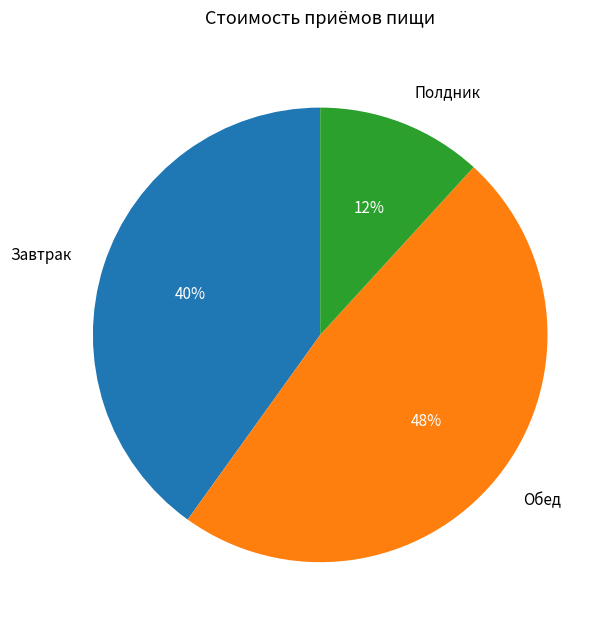

To the nearest percent, what is the difference between the largest and smallest slice percentages?

36%